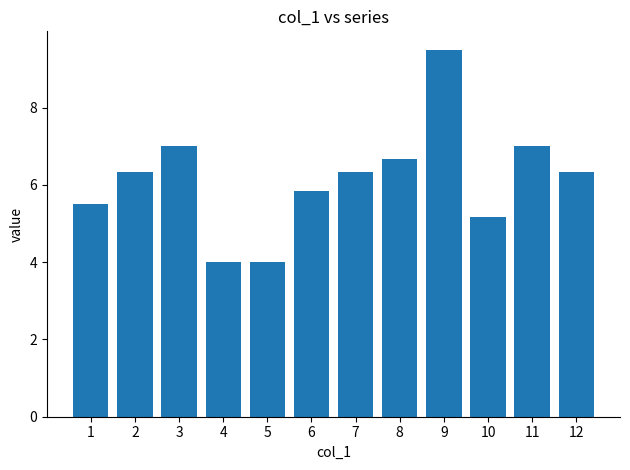

Approximately how many times larger is the value at 7 compared to 11?

0.9